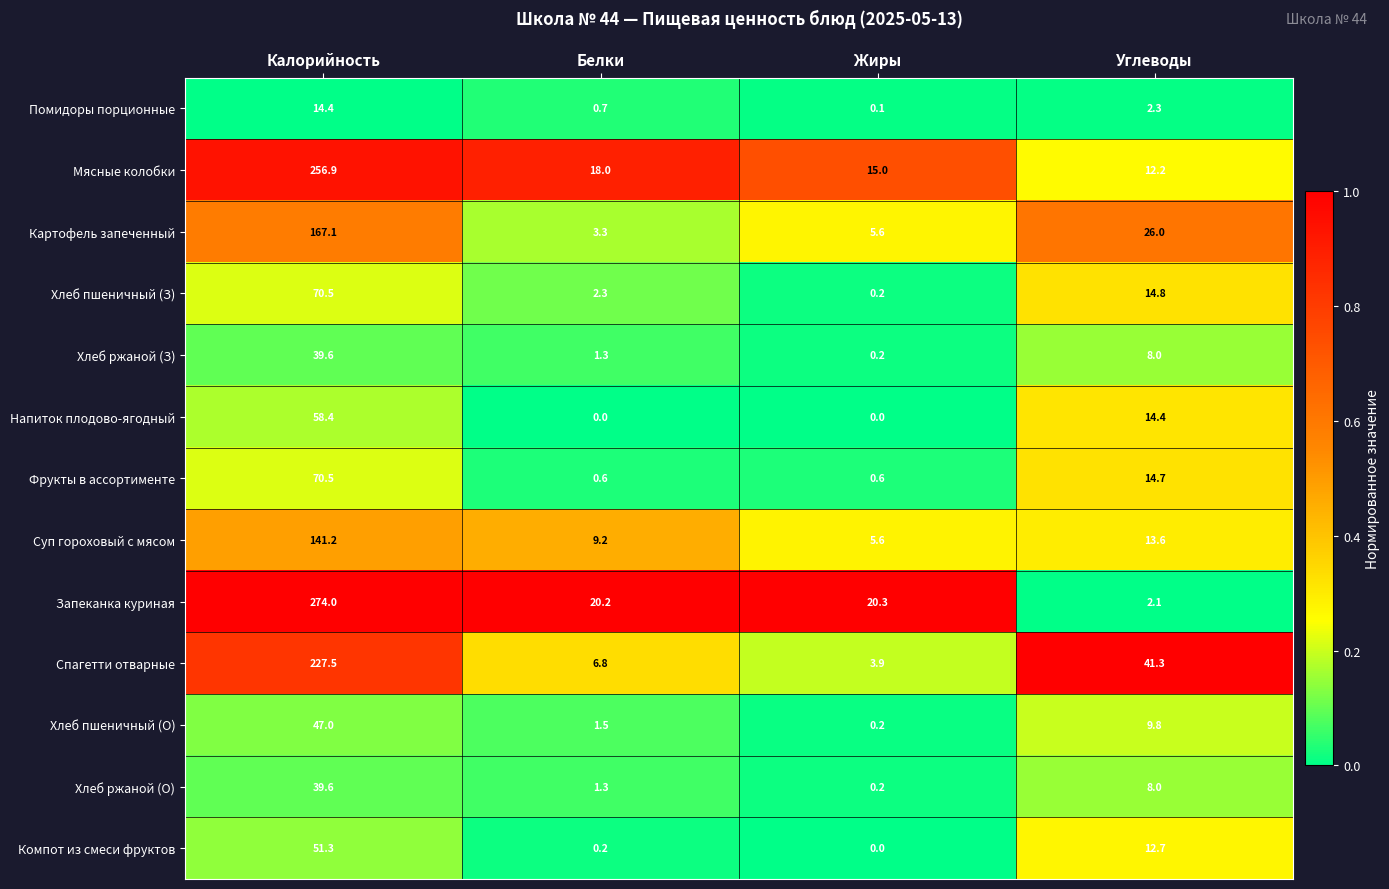

Rank the categories by Хлеб ржаной (О) value from lowest to highest.

Жиры, Белки, Углеводы, Калорийность